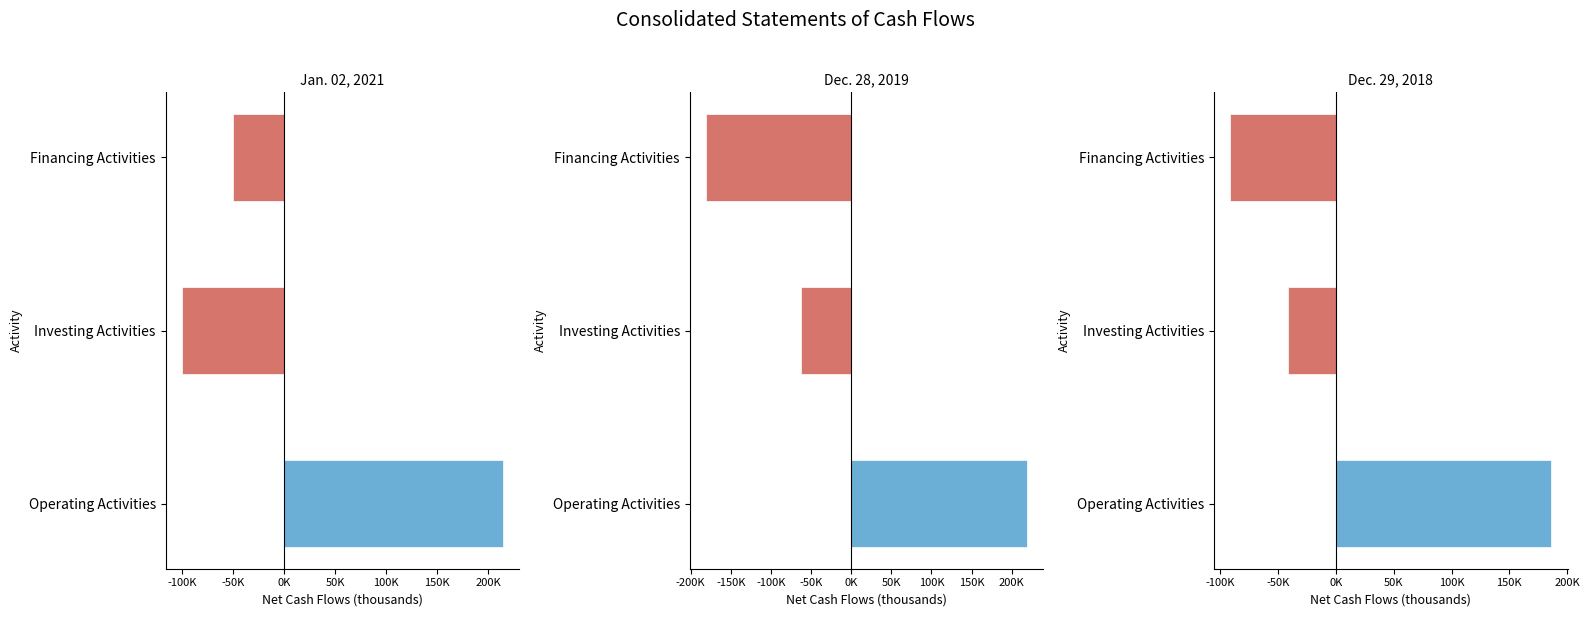

What are all the series names shown in the legend?

Jan. 02, 2021, Dec. 28, 2019, Dec. 29, 2018